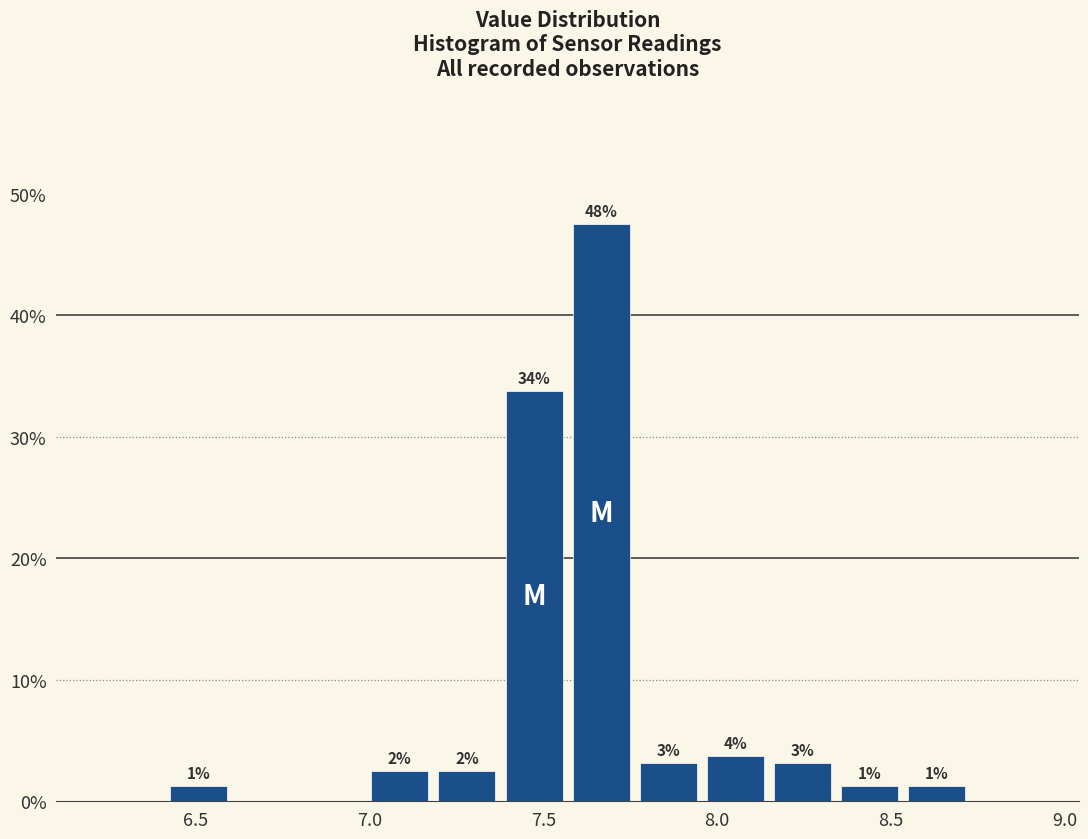

Read against the x-axis, roughly where is the centre of the tallest bar?

7.65